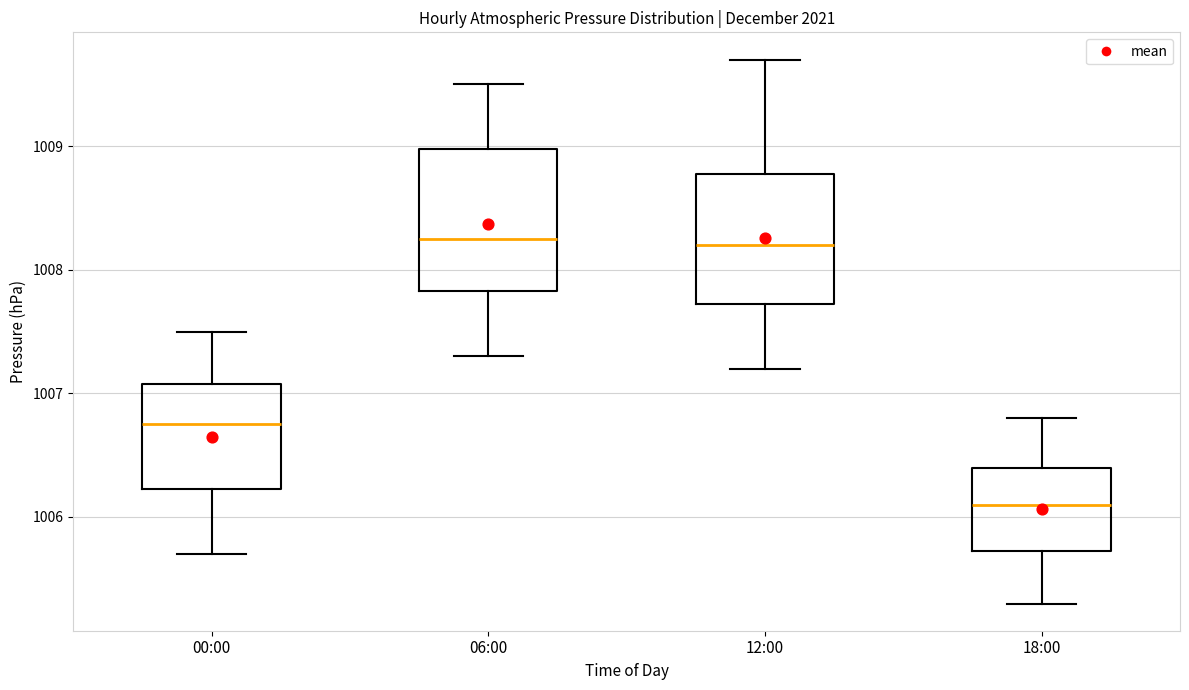

Reading left to right, read every box against the y-axis: the position of its median line, the range the box covers, and the ends of its whiskers. The values are not printed on the chart, so give them approximately, as read against the axis.

00:00: median 1006.8, box 1006.2 to 1007.1, whiskers 1005.7 to 1007.5
06:00: median 1008.3, box 1007.8 to 1009.0, whiskers 1007.3 to 1009.5
12:00: median 1008.2, box 1007.7 to 1008.8, whiskers 1007.2 to 1009.7
18:00: median 1006.1, box 1005.7 to 1006.4, whiskers 1005.3 to 1006.8